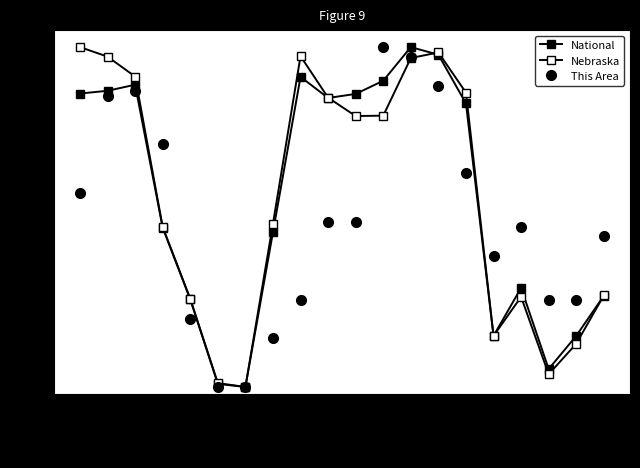

What is the value of the This Area point at the 13th from the left?

1.0